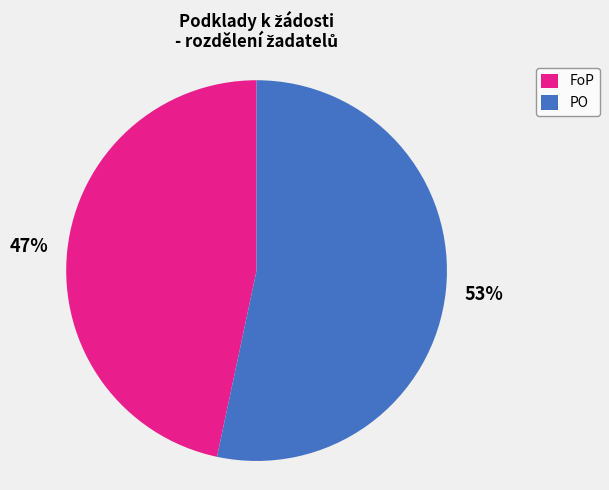

Count the number of slices in the pie.

2